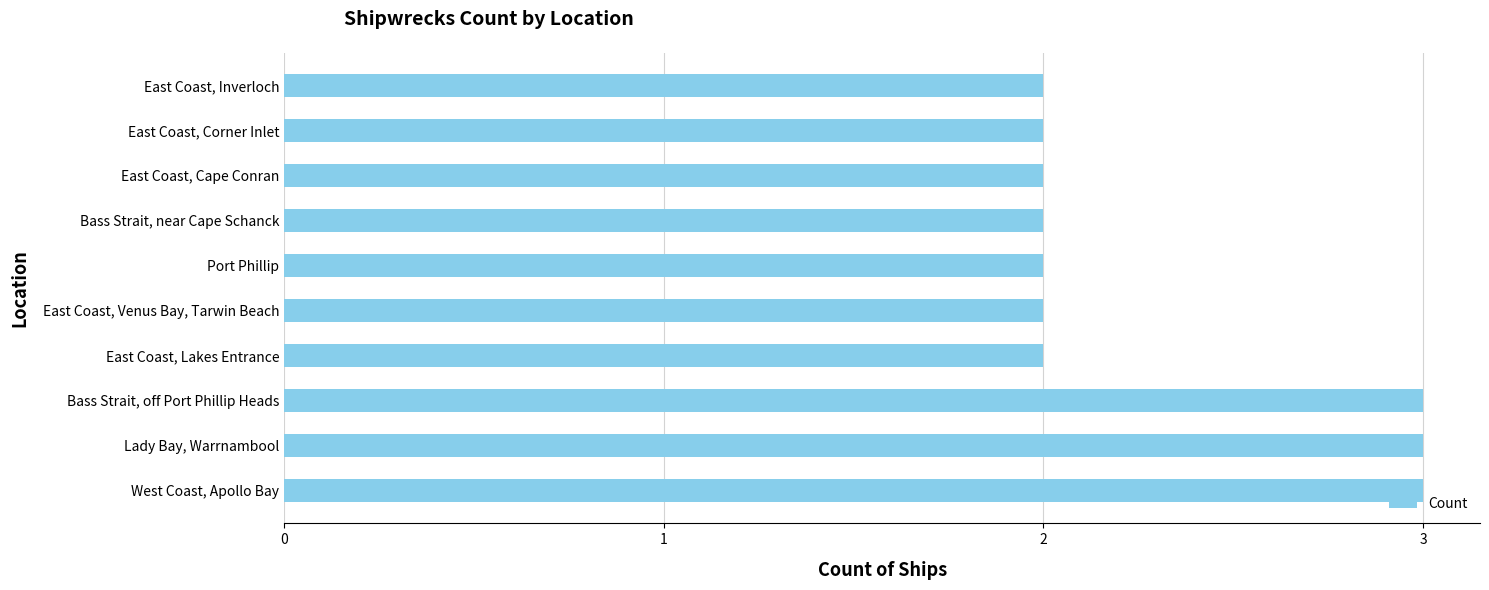

Which has a higher value, Bass Strait, off Port Phillip Heads or East Coast, Cape Conran?

Bass Strait, off Port Phillip Heads